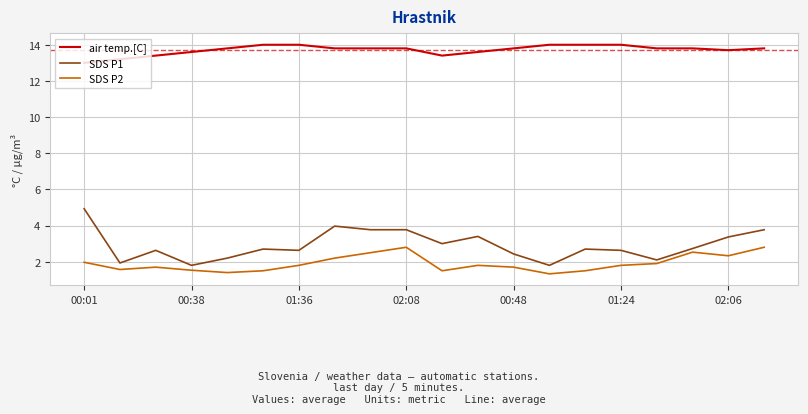

What is the difference between the maximum and minimum values in the SDS P2 series?

1.5